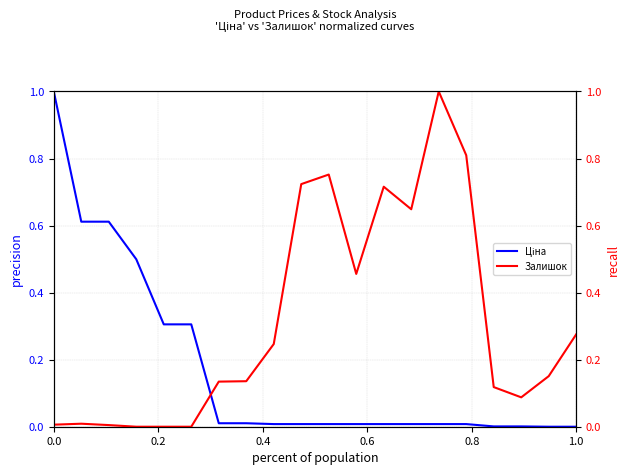

Which series has the widest spread of values?

Ціна